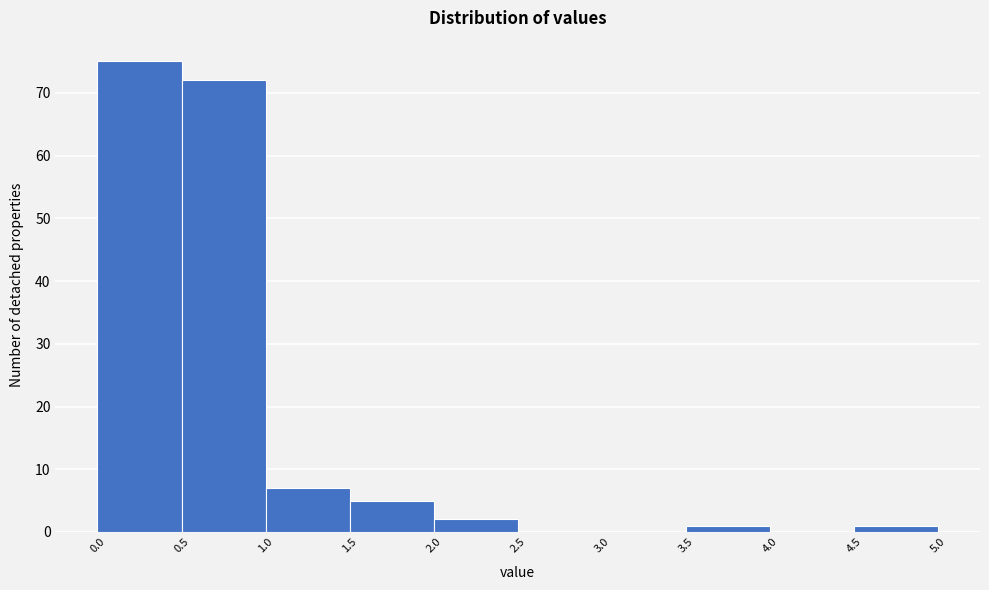

Reading left to right, list every bar in this chart as the range it spans on the x-axis followed by its height. The values are not printed on the chart, so give them approximately, as read against the axis.

0.0 to 0.5: 75
0.5 to 1.0: 72
1.0 to 1.5: 7
1.5 to 2.0: 5
2.0 to 2.5: 2
2.5 to 3.0: 0
3.0 to 3.5: 0
3.5 to 4.0: 1
4.0 to 4.5: 0
4.5 to 5.0: 1